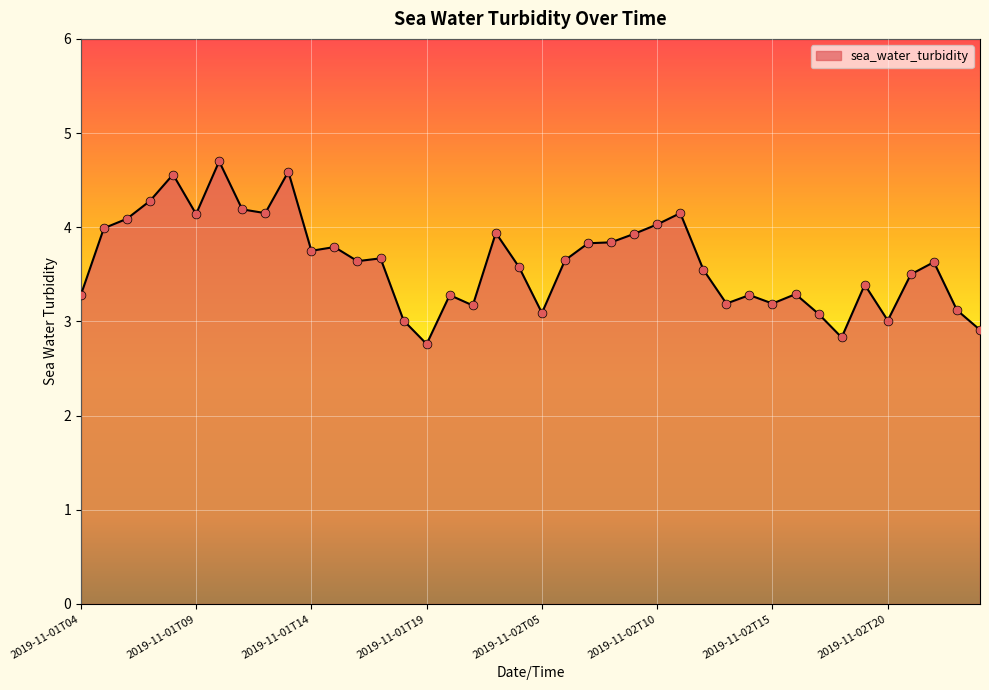

What is the minimum value shown in the chart?

2.8